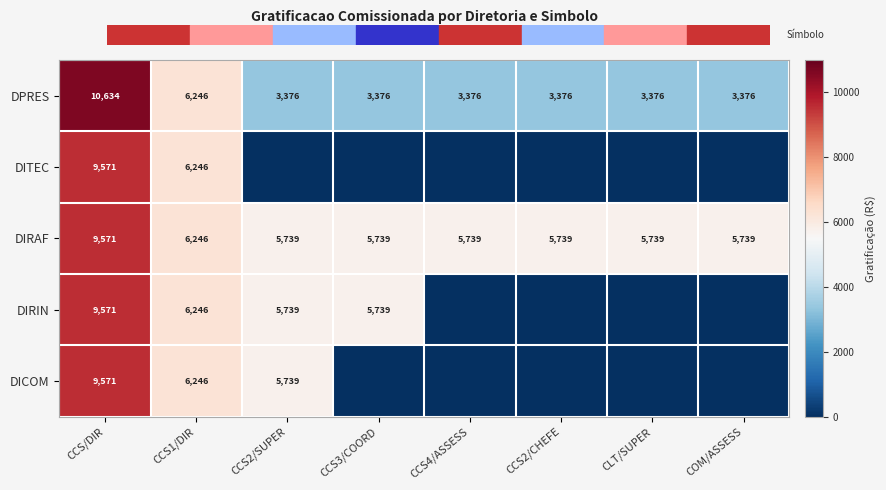

Is it true that DPRES equals 6246 at CCS1/DIR?

True